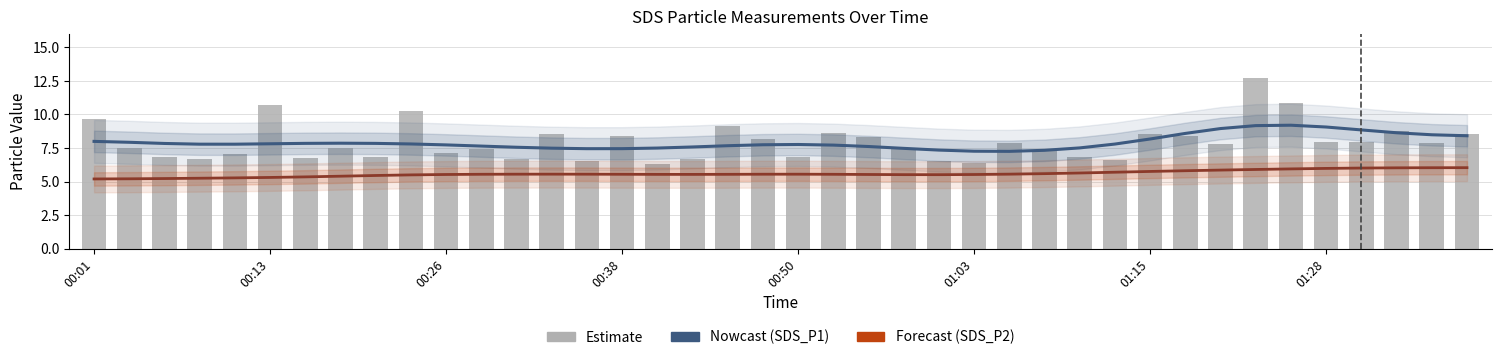

What is the maximum value shown in the chart?

12.8